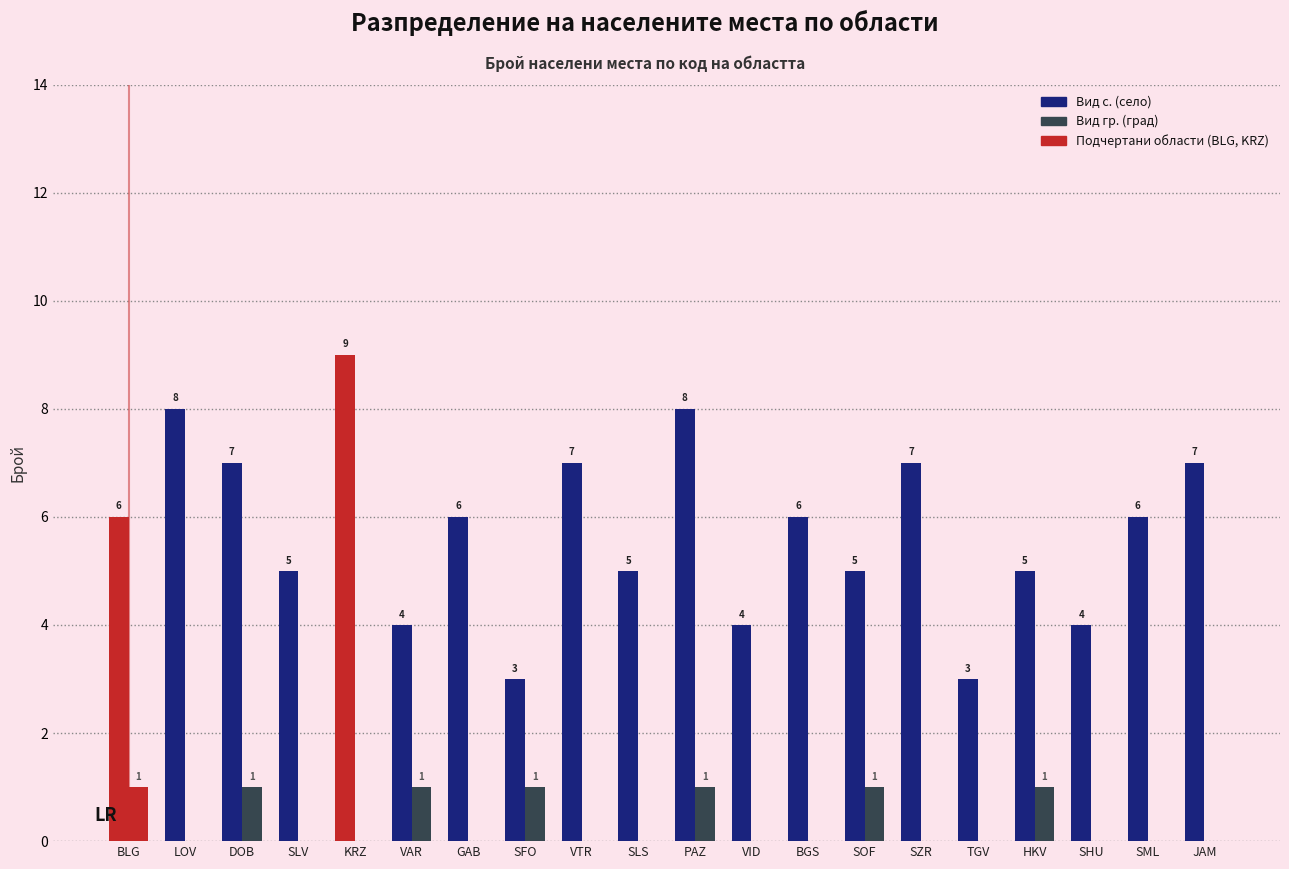

Is the value of Вид с. (село) at VAR greater than the value of Вид гр. (град) at VID?

Yes